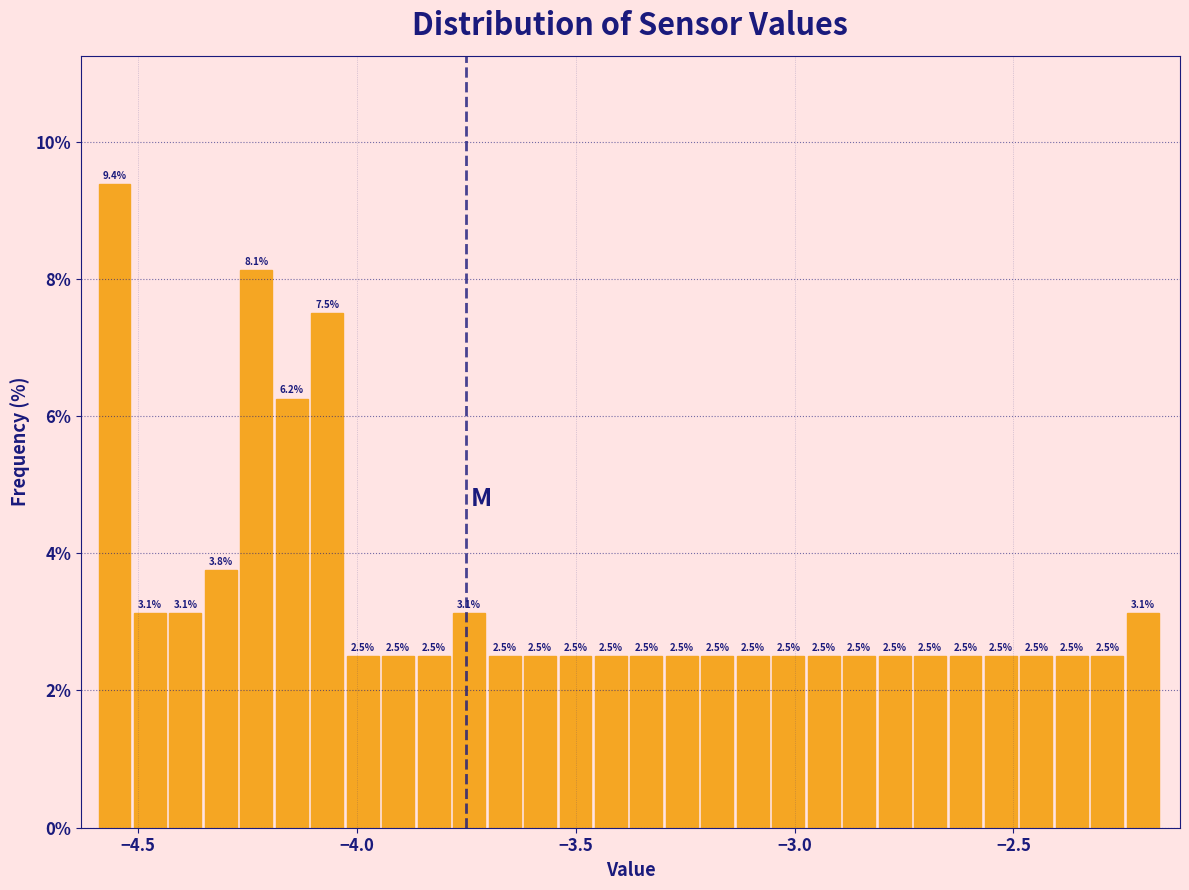

Read against the x-axis, roughly where is the centre of the tallest bar?

-4.55